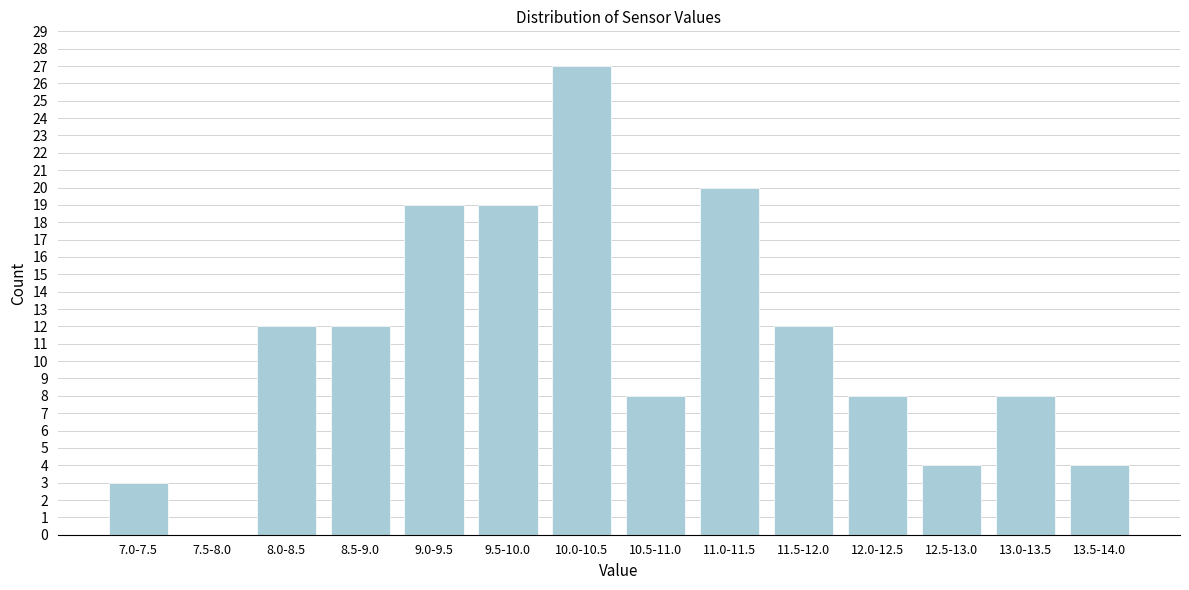

Reading right to left, transcribe all the data shown in this chart.

13.5-14.0=4	13.0-13.5=8	12.5-13.0=4	12.0-12.5=8	11.5-12.0=12	11.0-11.5=20	10.5-11.0=8	10.0-10.5=27	9.5-10.0=19	9.0-9.5=19	8.5-9.0=12	8.0-8.5=12	7.5-8.0=0	7.0-7.5=3